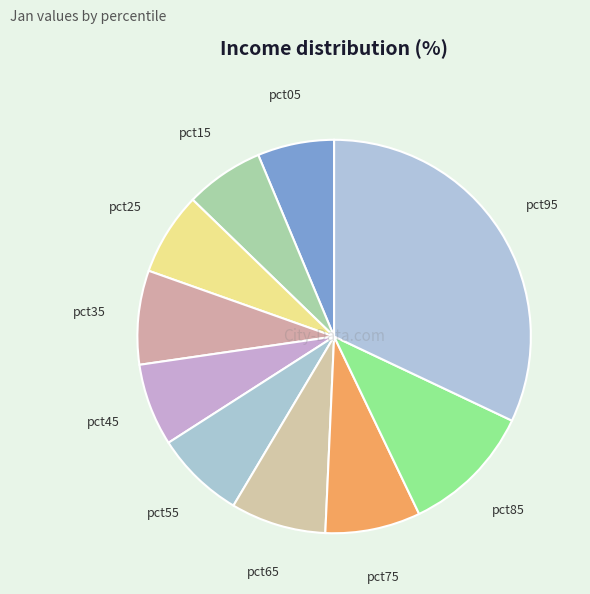

Combined, do pct35 and pct05 account for over 50%?

No